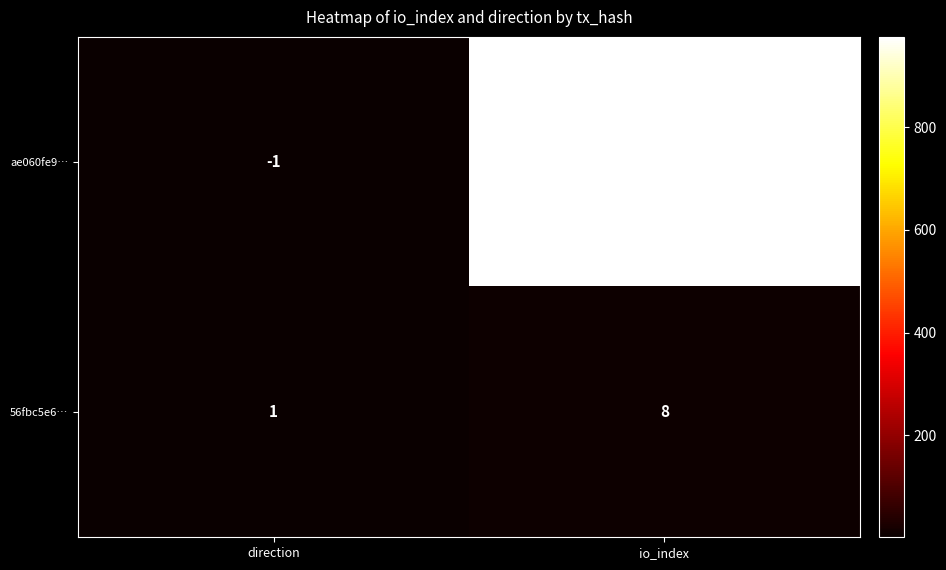

Which series has the widest spread of values?

ae060fe9…